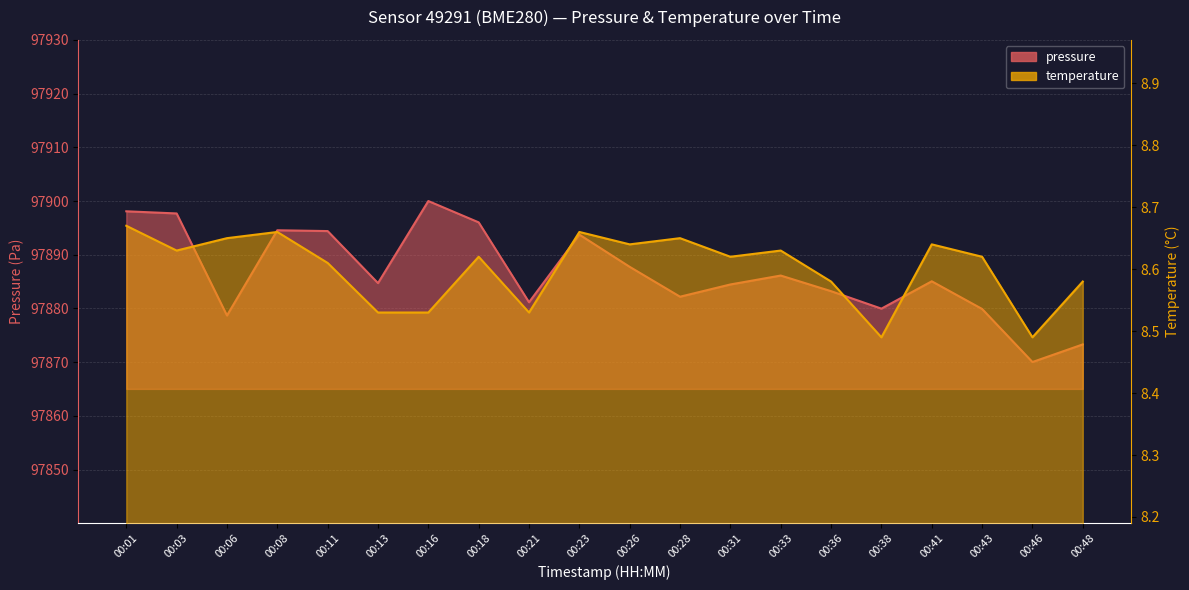

What is the value of the temperature point at the 15th from the left?

8.6